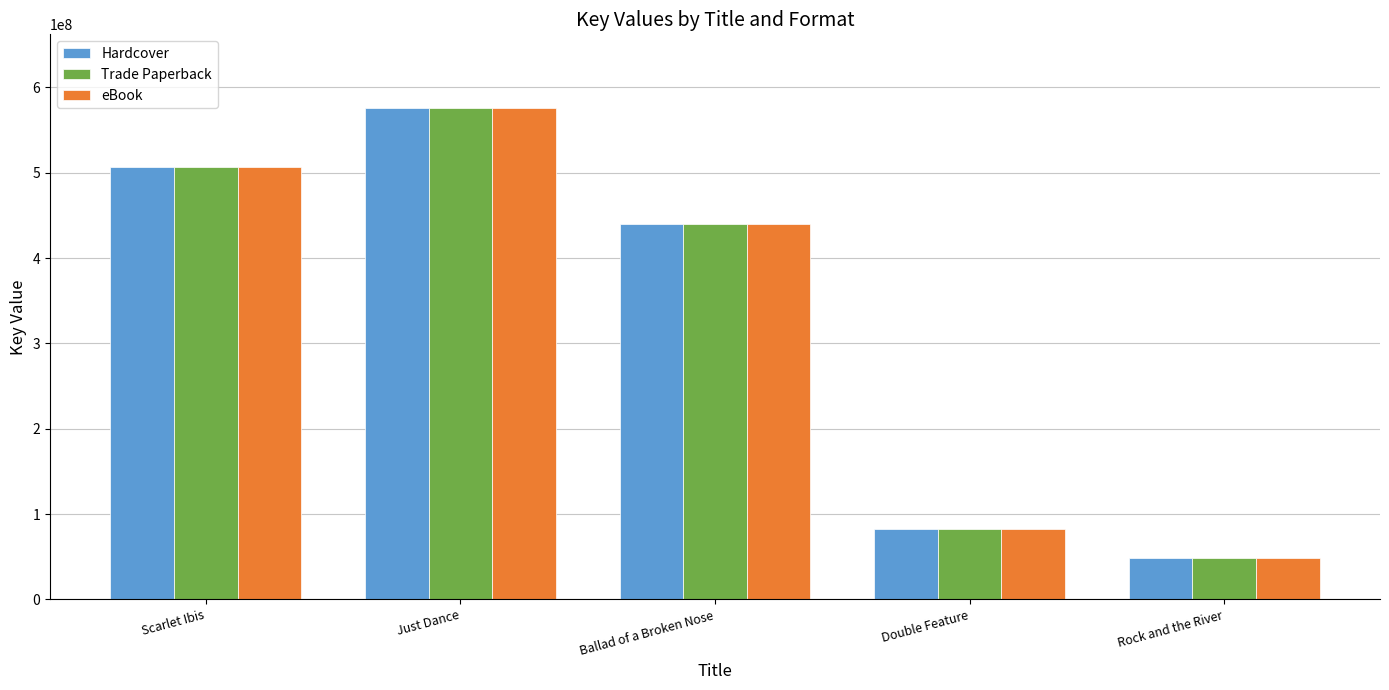

What is the label of the 3rd bar from the left?

Ballad of a Broken Nose